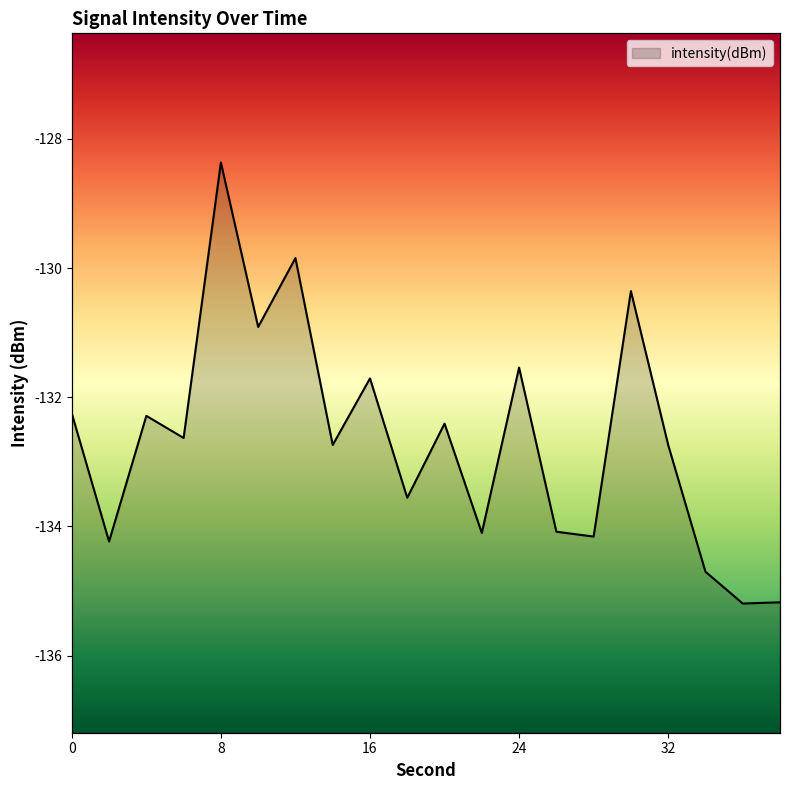

Rank the categories by value from lowest to highest.

36, 38, 34, 2, 28, 22, 26, 18, 14, 32, 6, 20, 4, 0, 16, 24, 10, 30, 12, 8